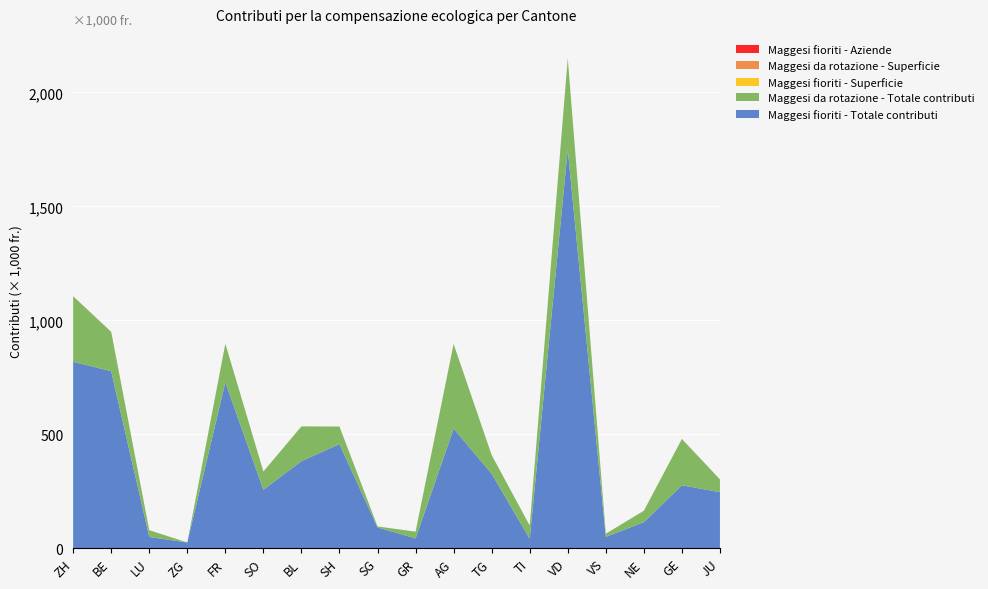

Reading left to right, list all the values displayed in this chart.

Maggesi fioriti - Totale contributi: ZH=818340.0	BE=777068.0	LU=49950.0	ZG=25680.0	FR=727729.0	SO=256901.0	BL=382500.0	SH=457080.0	SG=91676.0	GR=43290.0	AG=525060.0	TG=327120.0	TI=41850.0	VD=1749030.0	VS=50490.0	NE=114420.0	GE=276630.0	JU=246322.0
Maggesi da rotazione - Totale contributi: ZH=286850.0	BE=172167.0	LU=29675.0	ZG=0.0	FR=169332.0	SO=79746.0	BL=152190.0	SH=76700.0	SG=4250.0	GR=29775.0	AG=370475.0	TG=81700.0	TI=58100.0	VD=398950.0	VS=13600.0	NE=50275.0	GE=203025.0	JU=55875.0
Maggesi fioriti - Superficie: ZH=272.8	BE=259.3	LU=16.6	ZG=8.6	FR=242.4	SO=85.7	BL=127.5	SH=152.4	SG=30.9	GR=14.4	AG=175.0	TG=109.0	TI=13.9	VD=583.0	VS=16.8	NE=38.1	GE=92.2	JU=82.6
Maggesi da rotazione - Superficie: ZH=114.7	BE=68.8	LU=11.9	ZG=0.0	FR=67.6	SO=31.9	BL=60.9	SH=30.7	SG=1.7	GR=11.9	AG=148.2	TG=32.7	TI=23.2	VD=159.6	VS=5.4	NE=20.1	GE=81.2	JU=22.4
Maggesi fioriti - Aziende: ZH=362.0	BE=303.0	LU=34.0	ZG=6.0	FR=226.0	SO=65.0	BL=147.0	SH=175.0	SG=35.0	GR=13.0	AG=407.0	TG=125.0	TI=9.0	VD=393.0	VS=25.0	NE=37.0	GE=66.0	JU=75.0